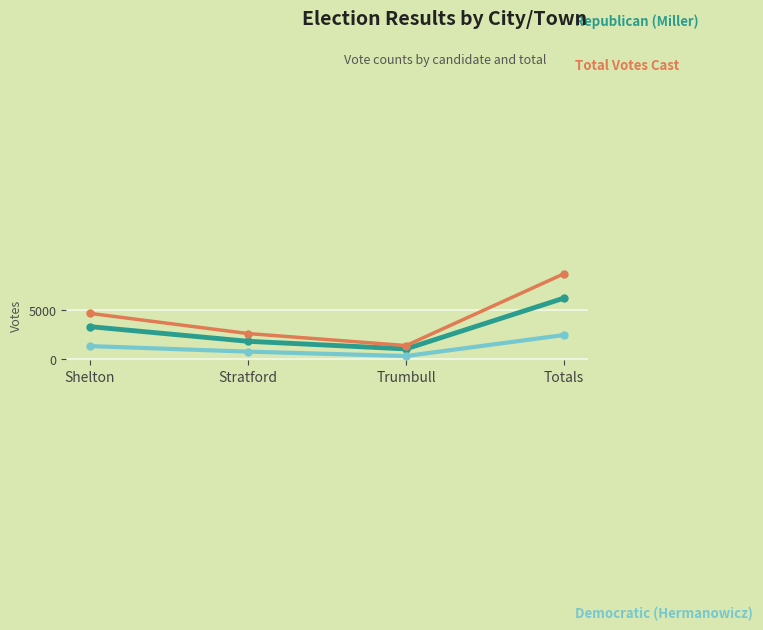

What is the difference between the highest and lowest values at Stratford?

1827